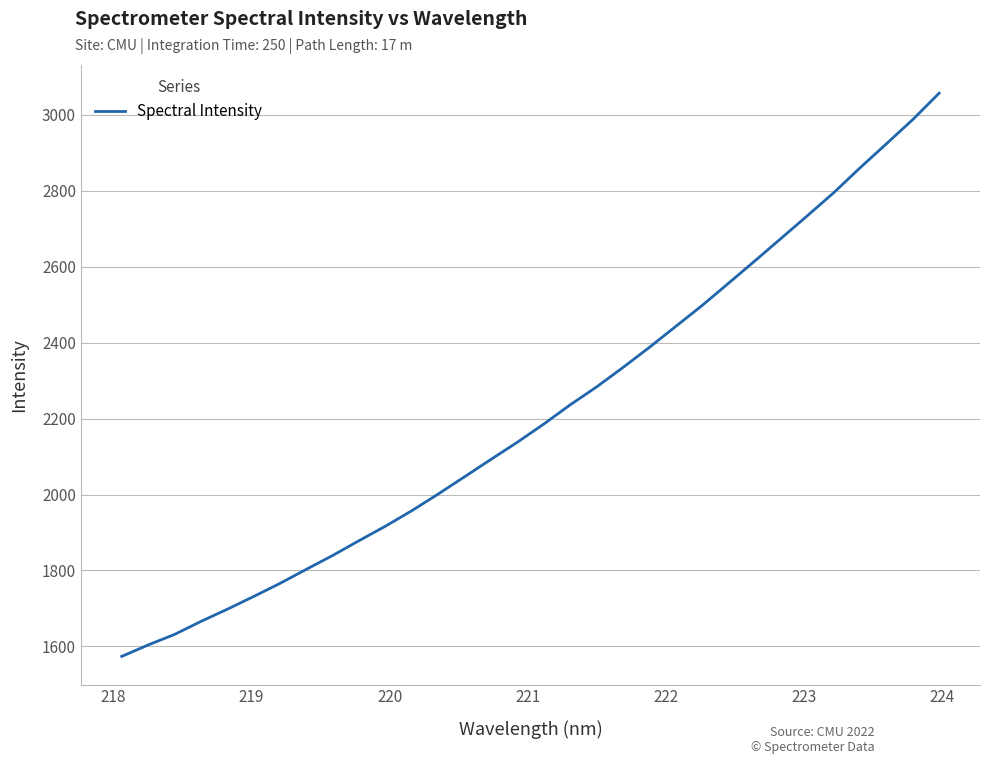

What is the difference between the maximum and minimum values?

1483.2